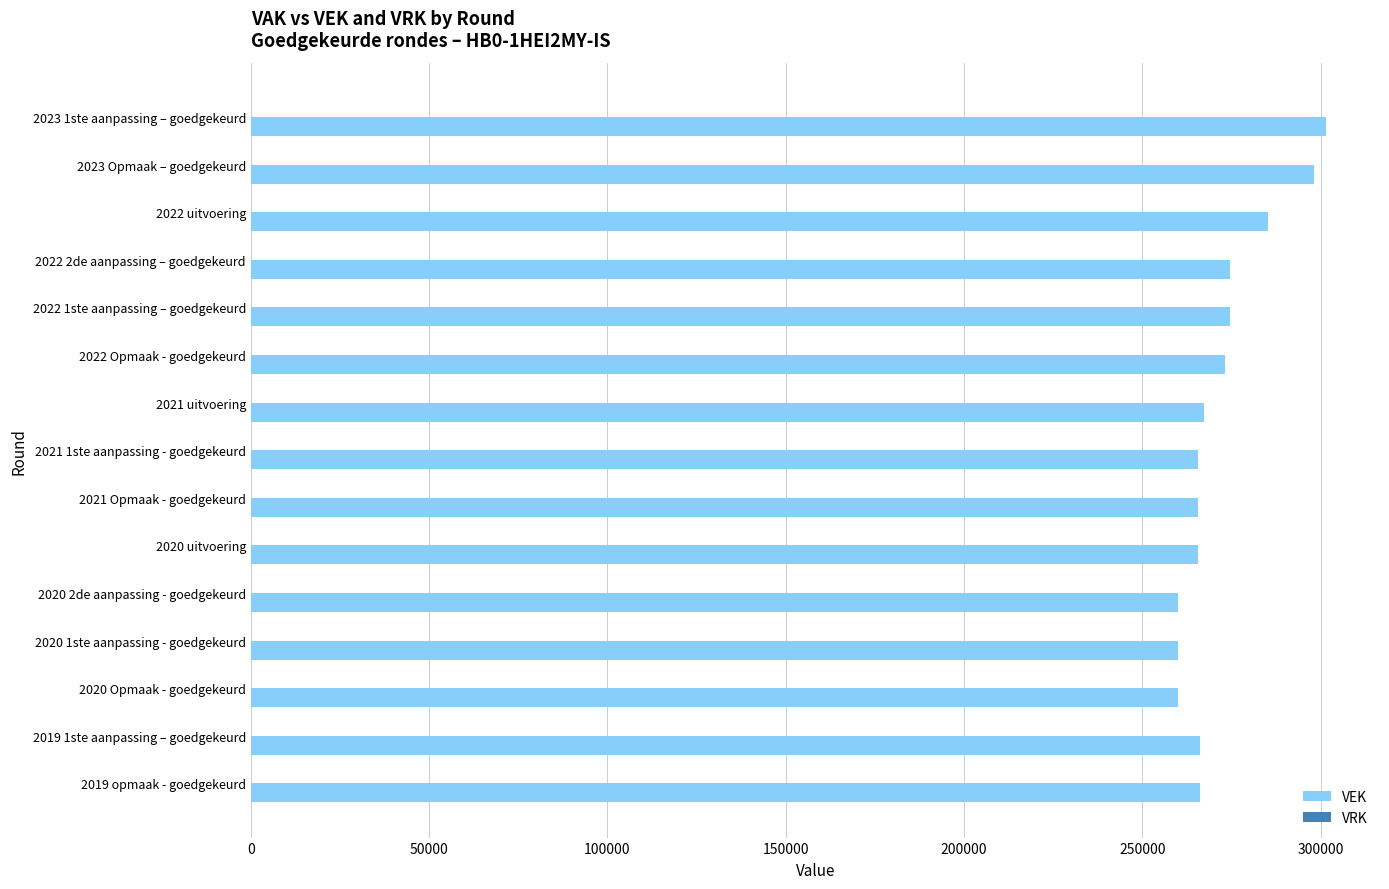

Is it true that the value at 2019 1ste aanpassing – goedgekeurd is 446662?

False